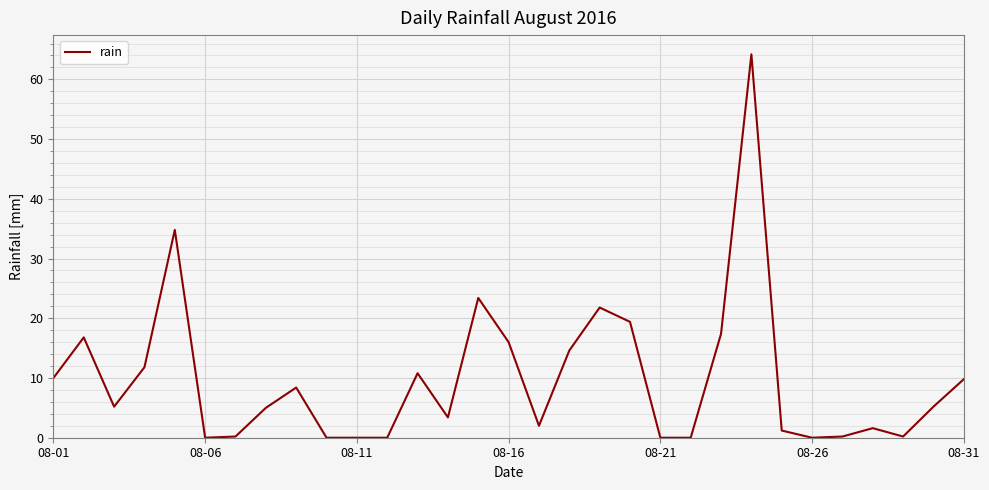

What is the difference between the maximum and minimum values?

64.2